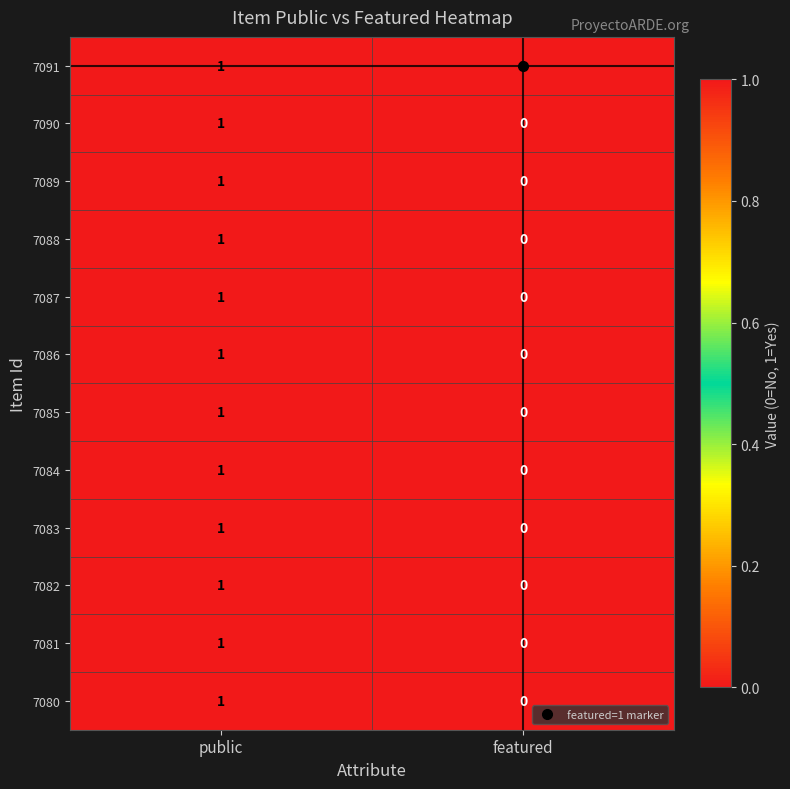

At which label is 7087 closest to 0?

featured